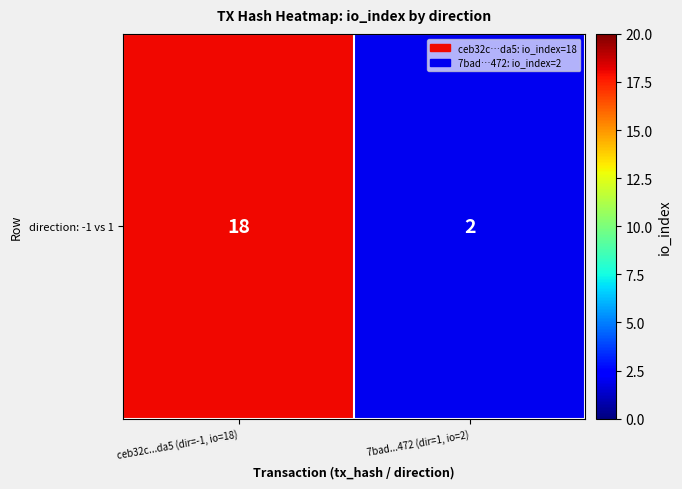

Which has a higher value, 7bad...472 (dir=1, io=2) or ceb32c...da5 (dir=-1, io=18)?

ceb32c...da5 (dir=-1, io=18)